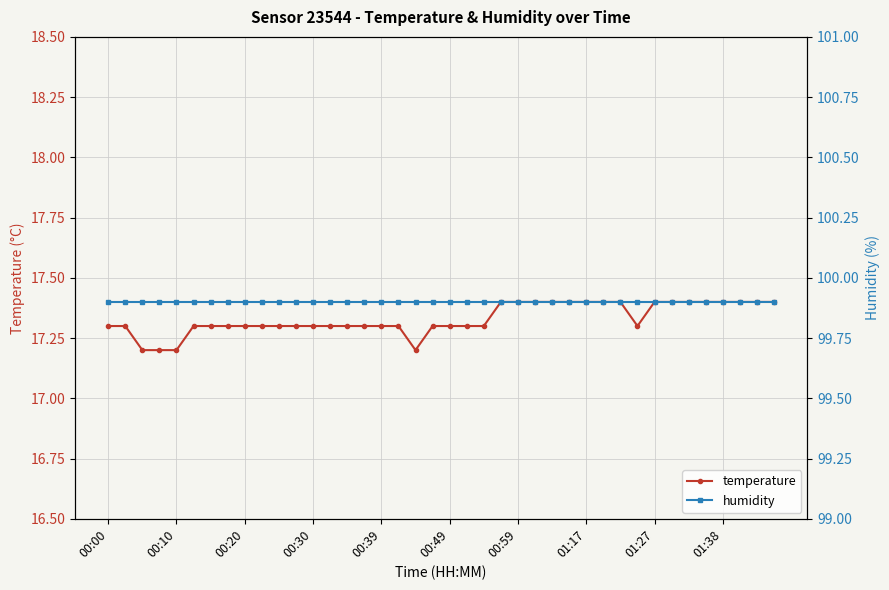

Which series has the widest spread of values?

temperature